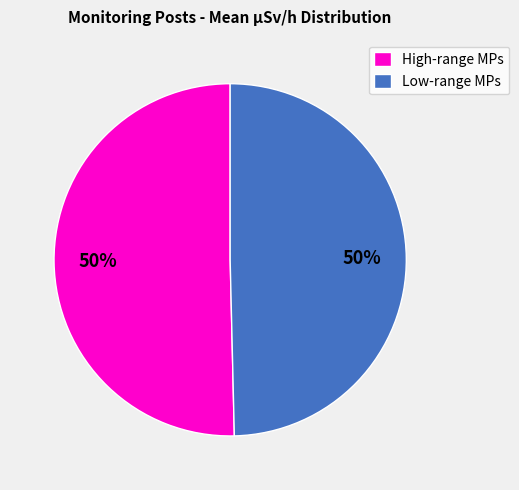

Do Low-range MPs and High-range MPs together represent more than half of the pie?

Yes